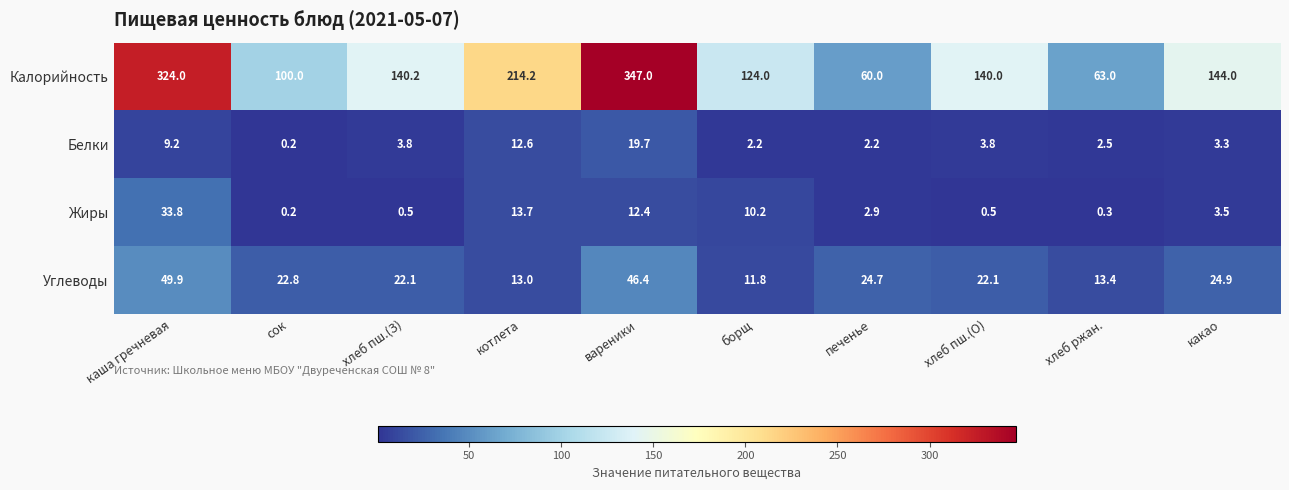

Which category has the lowest value across all series?

сок